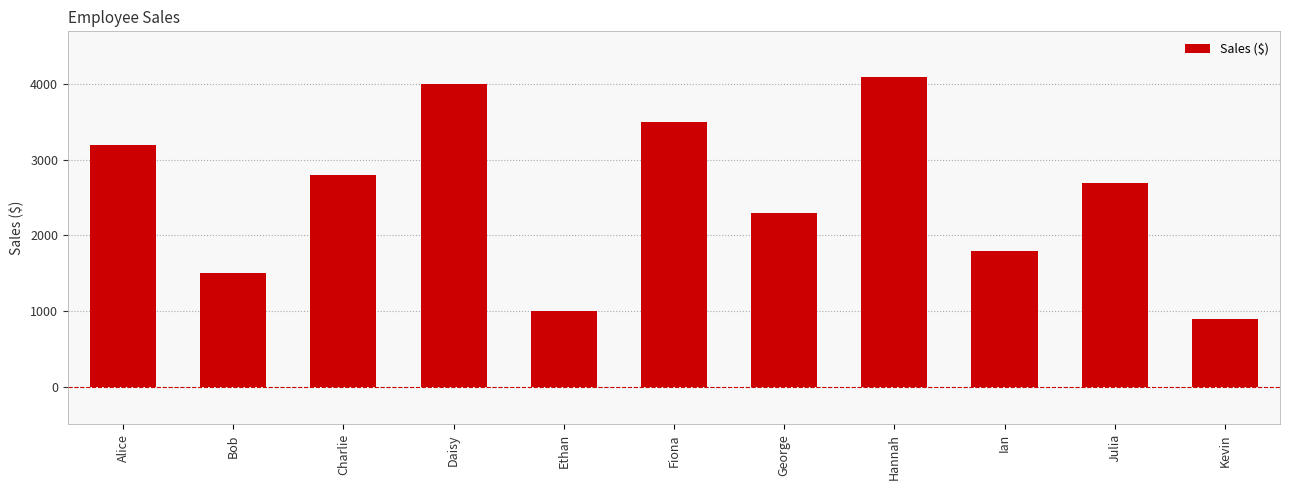

The chart shows a value of 506 at Ethan. True or false?

False